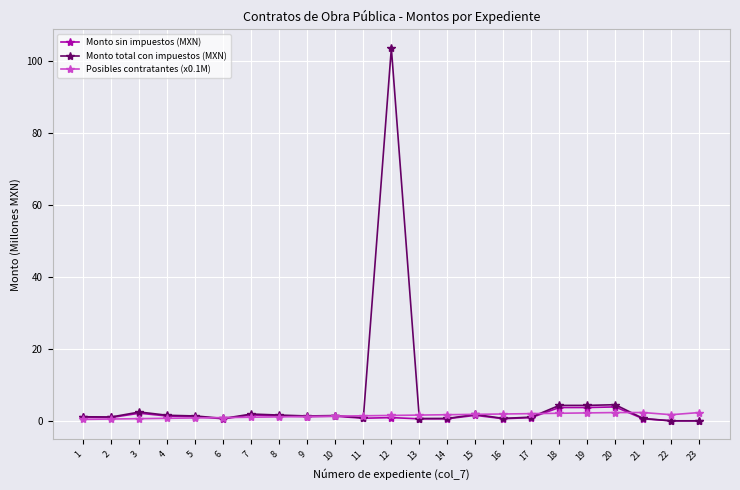

What is the total value across all series at 18?

10.1